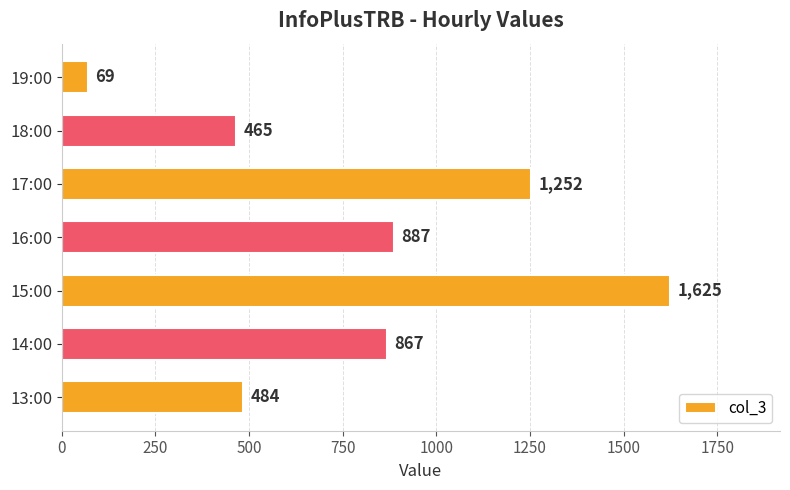

The value at 15:00 is 1625. True or false?

True